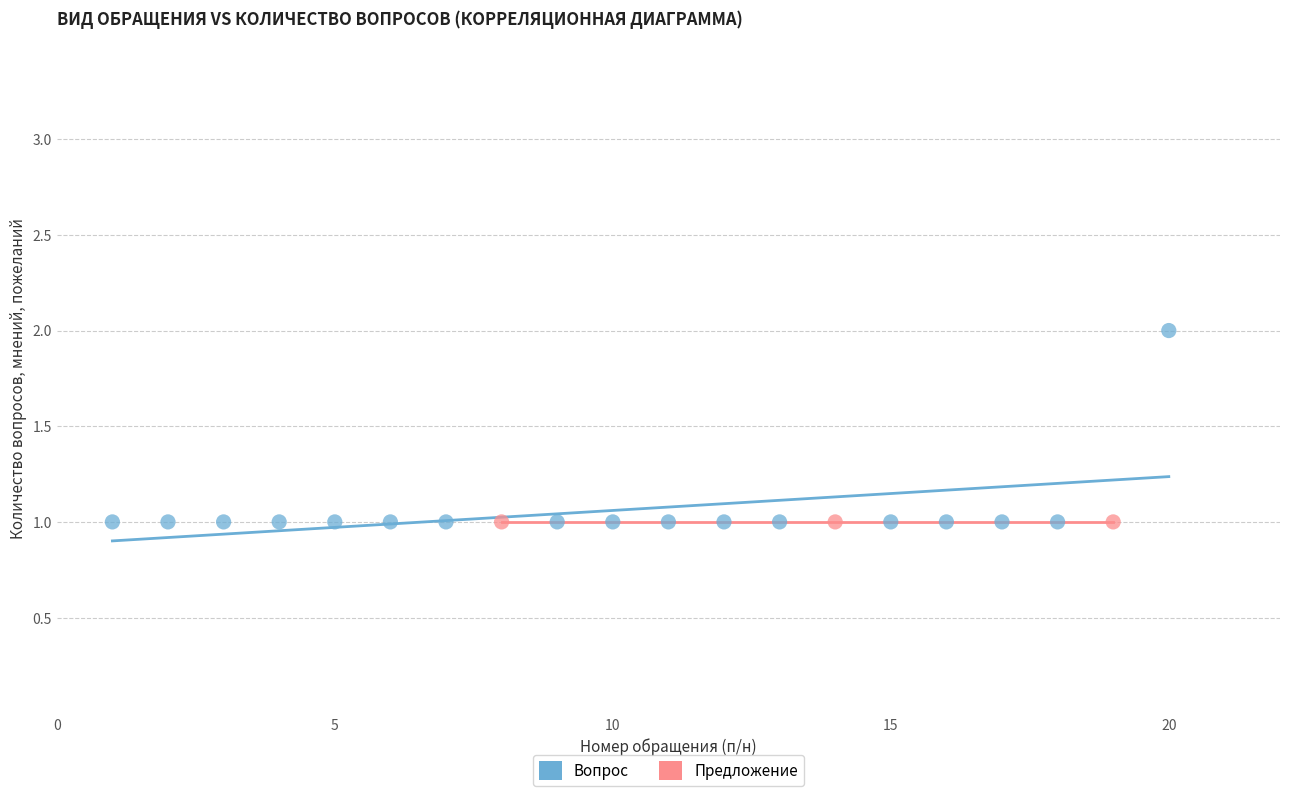

Which series reaches the maximum Y coordinate?

Вопрос